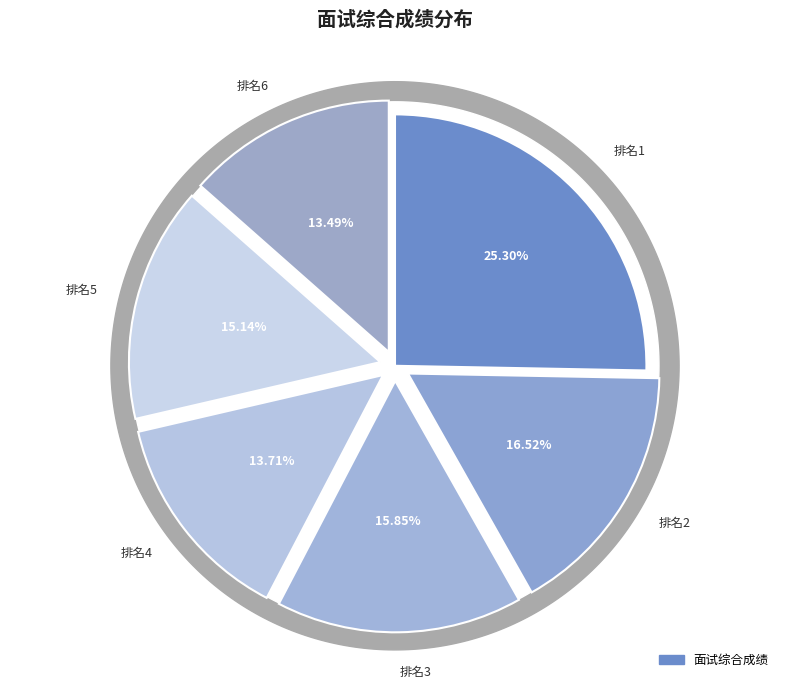

What is the largest slice in the pie chart?

1